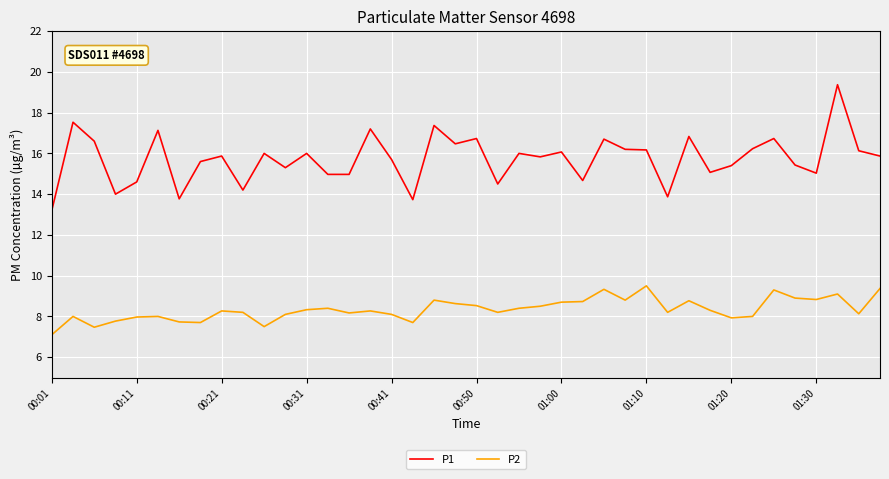

At how many categories does at least one series exceed 10?

40